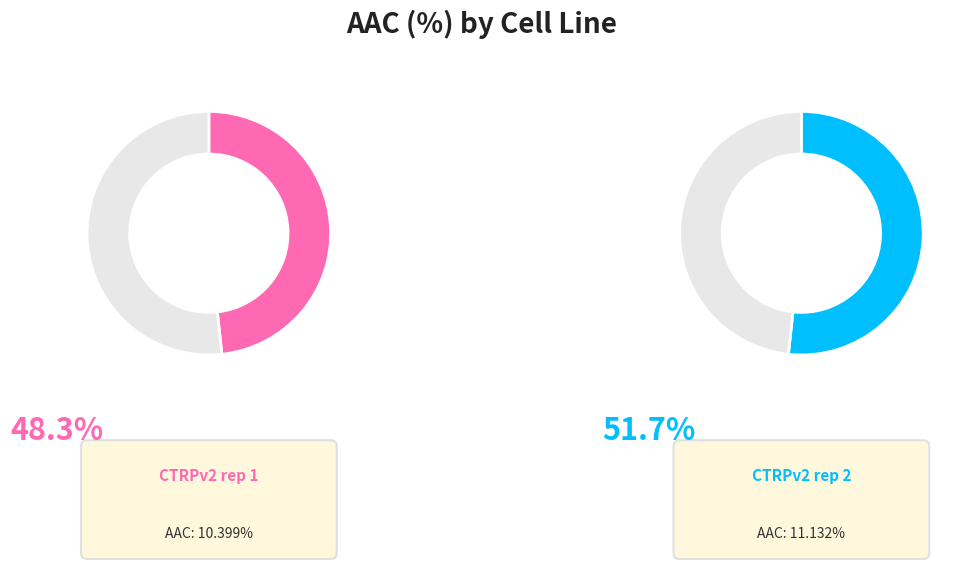

Which category accounts for the majority?

CTRPv2 rep 2